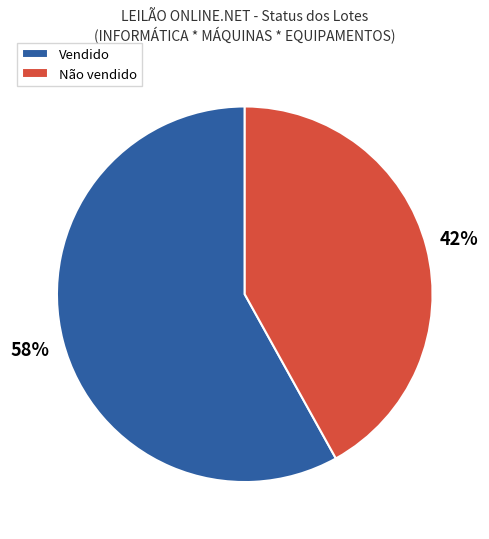

To the nearest percent, what is the average slice percentage?

50%